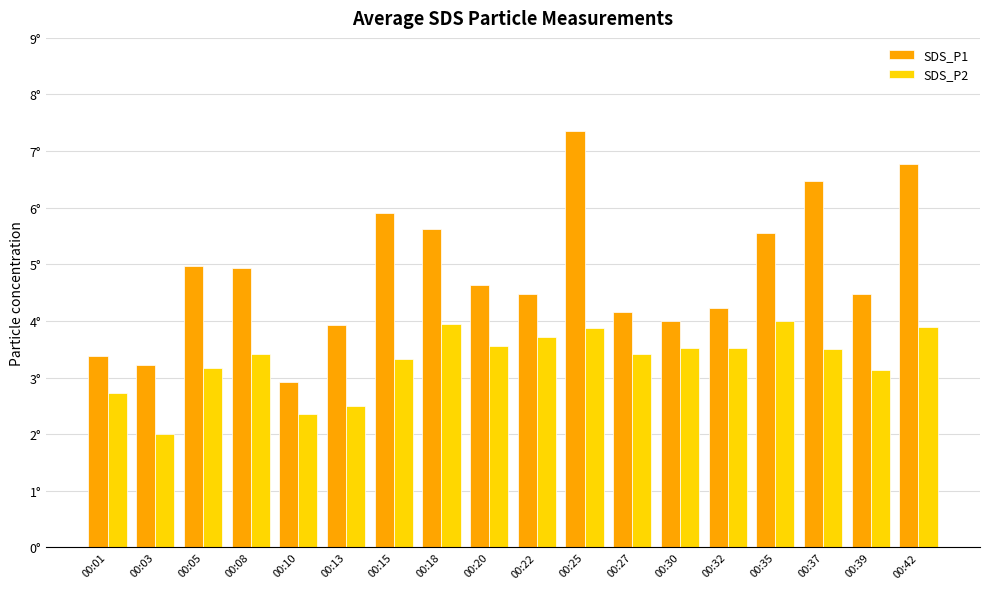

At 00:08, list the series in order from smallest to largest.

SDS_P2, SDS_P1